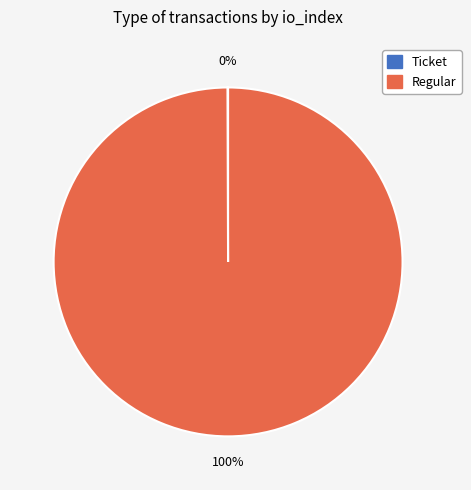

To the nearest percent, what is the difference between the largest and smallest slice percentages?

100%